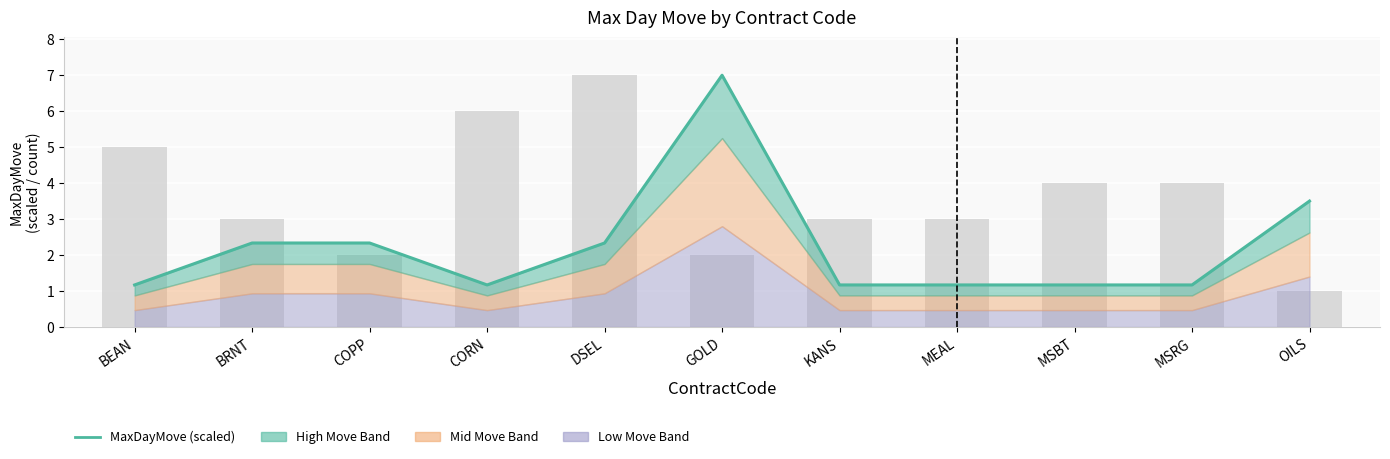

Does the chart contain stacked bars?

No